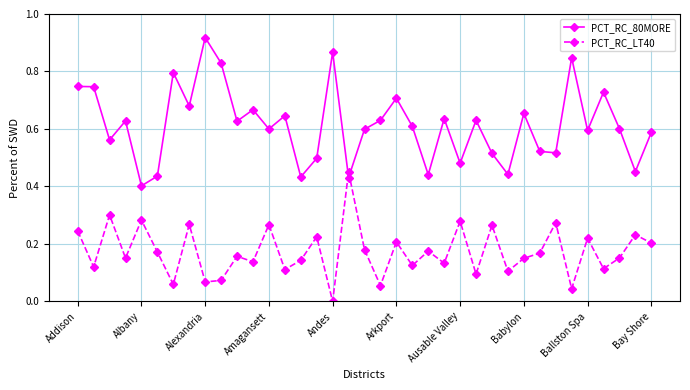

True or false: PCT_RC_80MORE has more than 1 points higher than both neighbors.

True